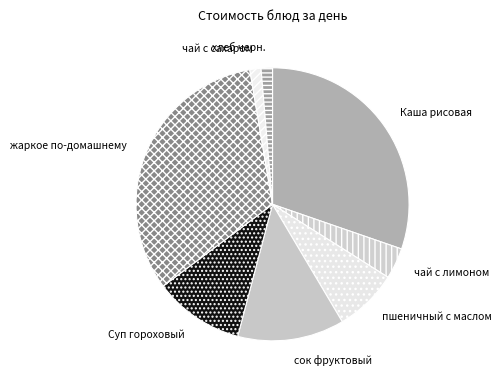

How many segments does this pie chart have?

8